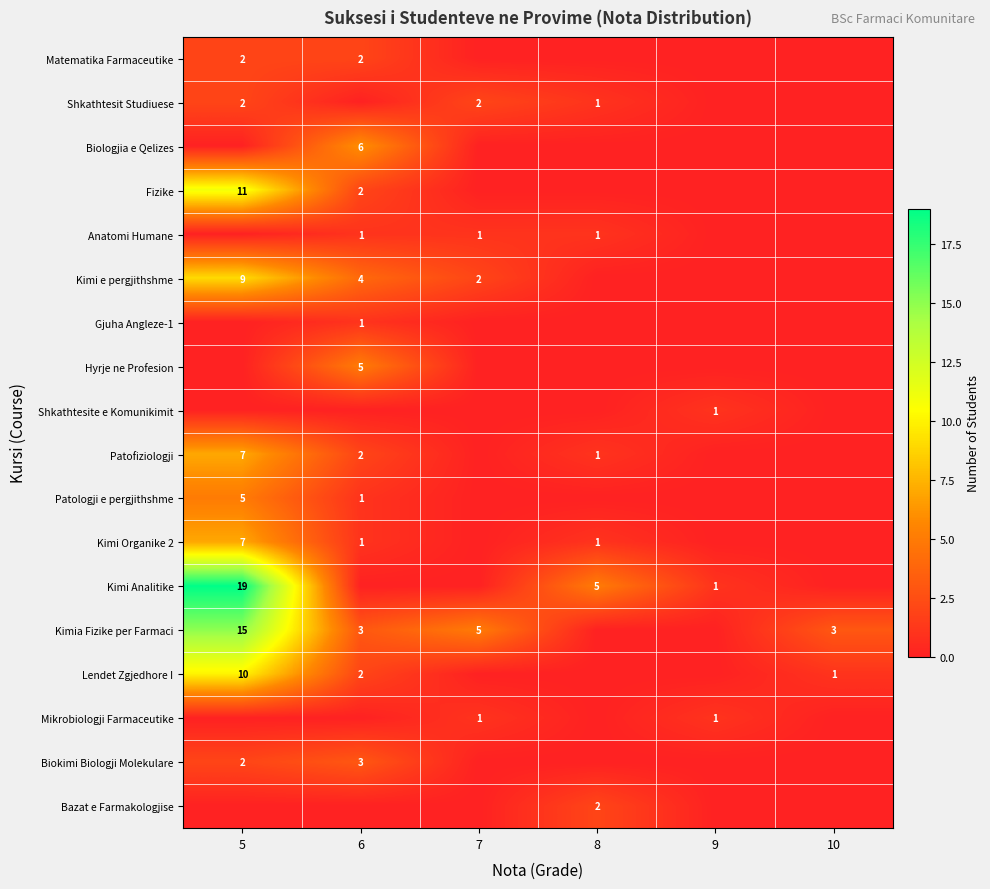

Is it true that Kimi e pergjithshme equals 2 at 7?

True